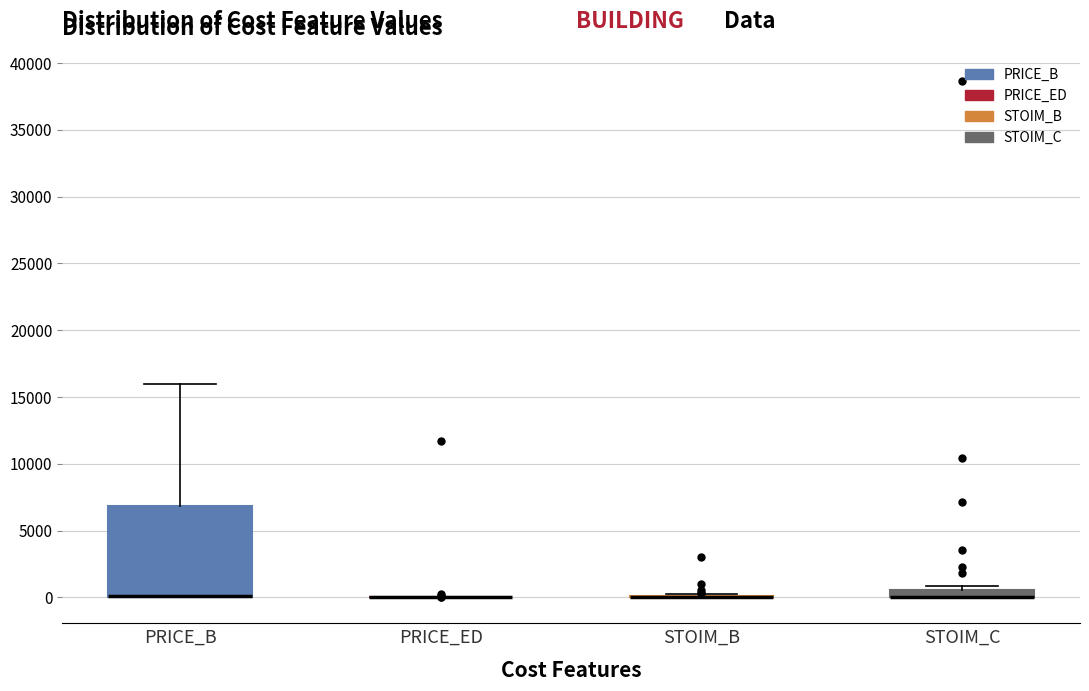

Which box is the tallest, from its lower edge to its upper edge?

PRICE_B